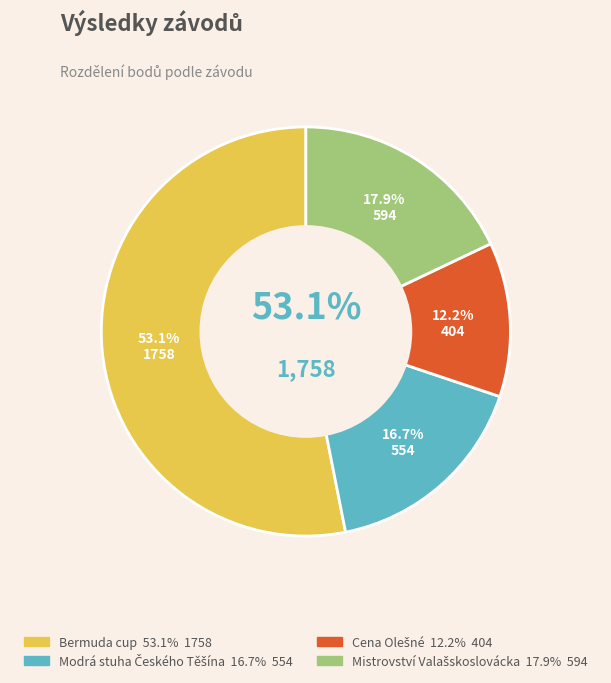

Do Bermuda cup and Mistrovství
Valašskoslovácka together represent more than half of the pie?

Yes